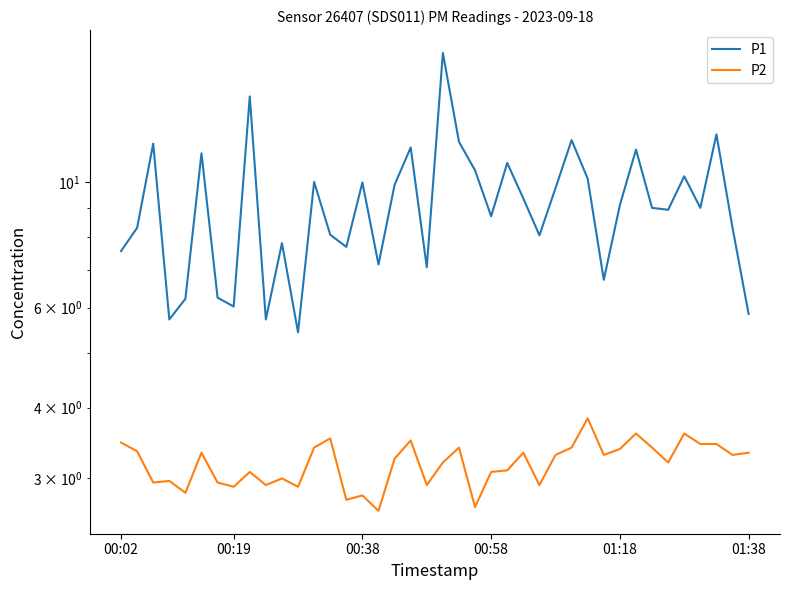

What is the sum of the P1 values at 14 and 37?

19.8